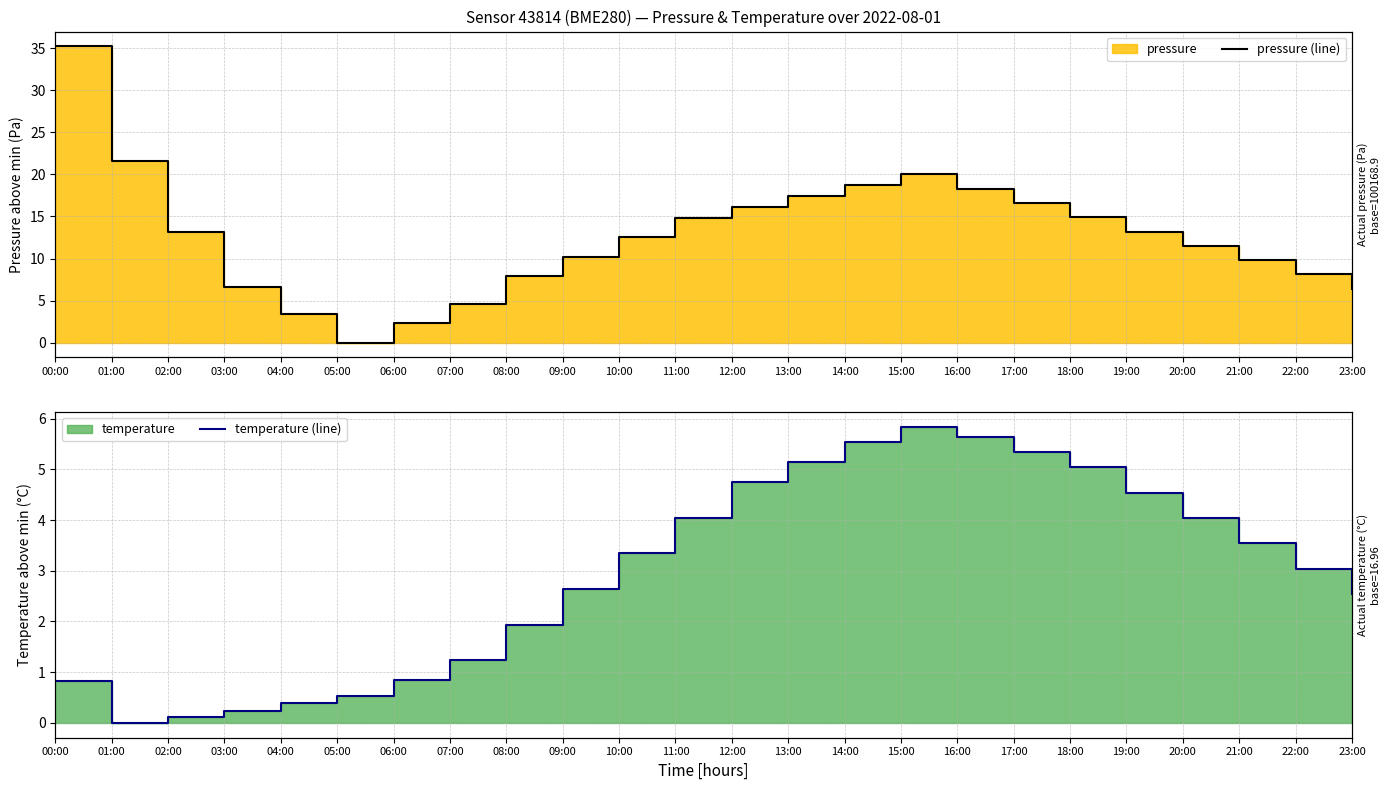

What is the difference between the maximum and minimum values in the temperature (line) series?

5.8